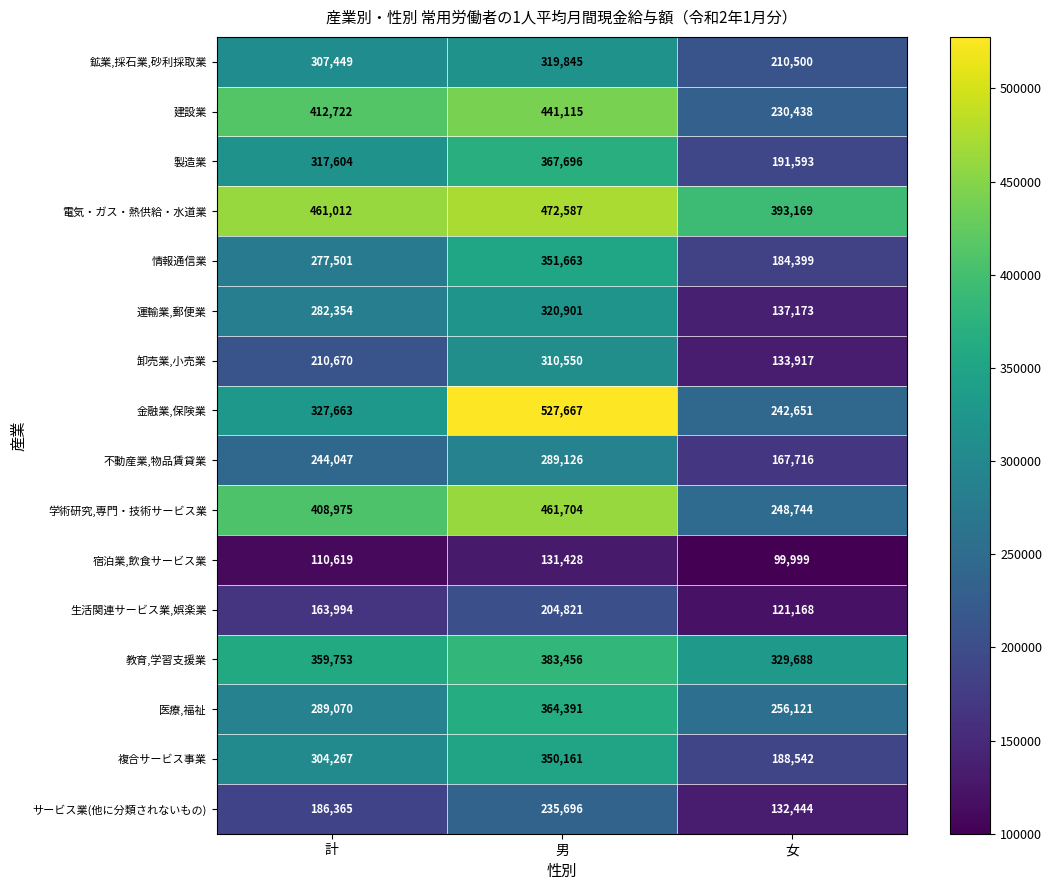

At how many categories does at least one series exceed 117066?

3